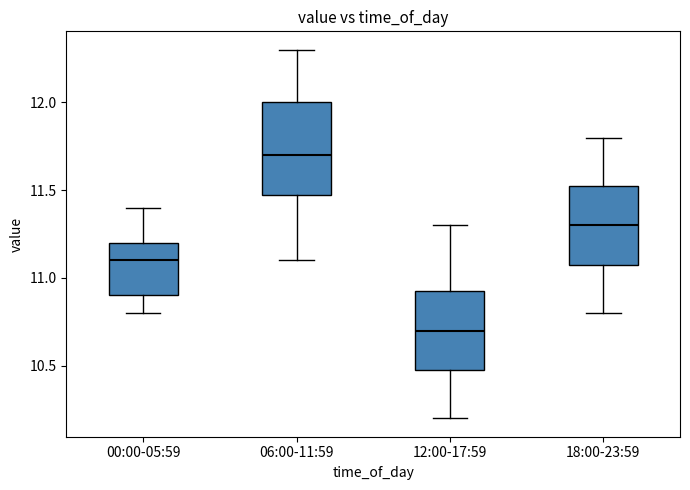

Comparing the boxes themselves (not the whiskers), which one is the tallest?

06:00-11:59